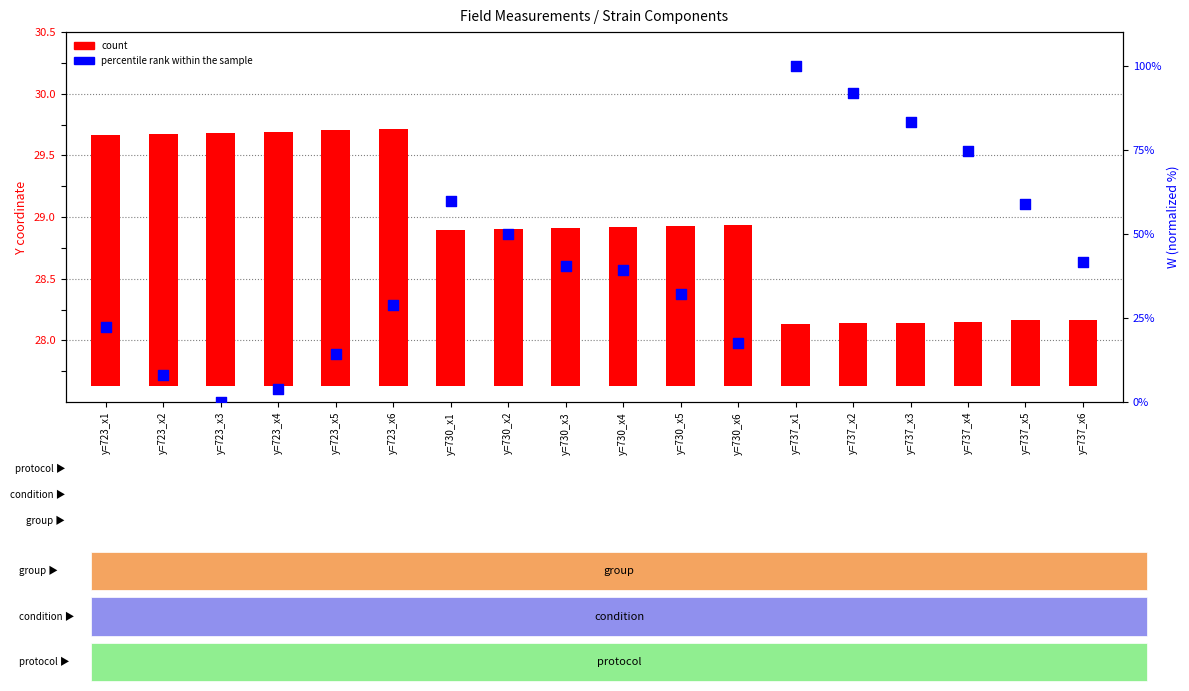

Which series has the largest total across all categories?

percentile rank within the sample